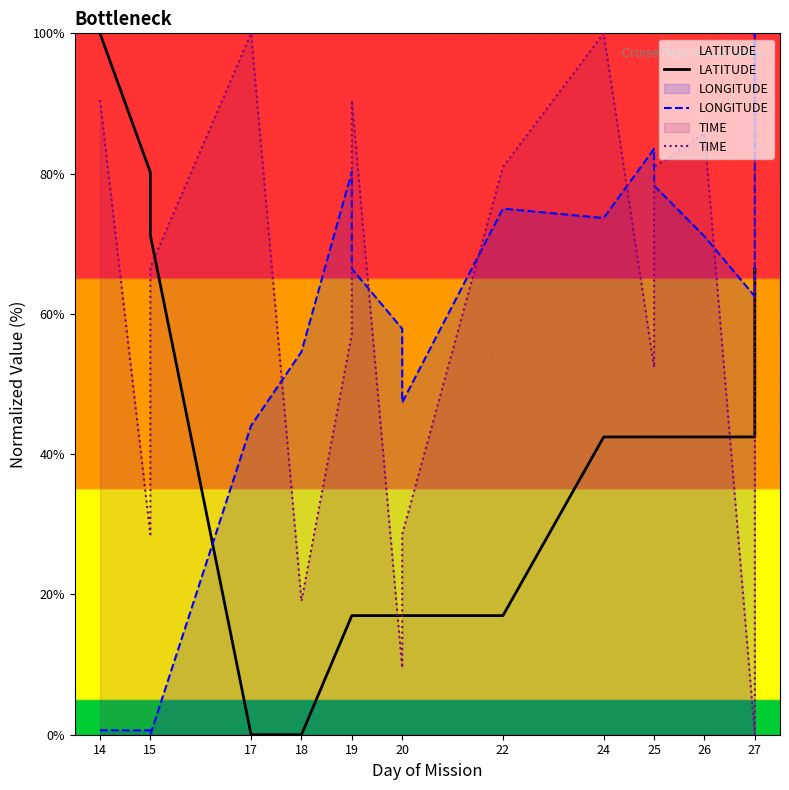

How many times do LATITUDE and TIME cross each other?

5